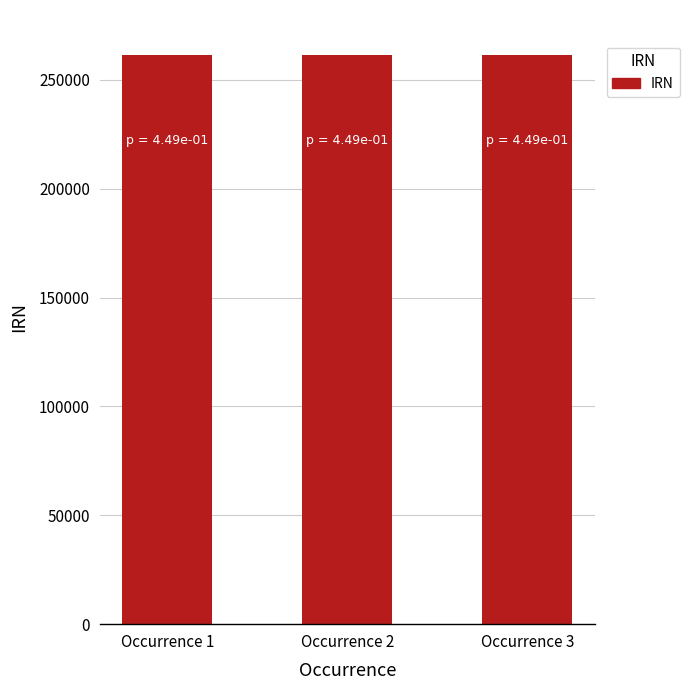

Are the bars horizontal?

No